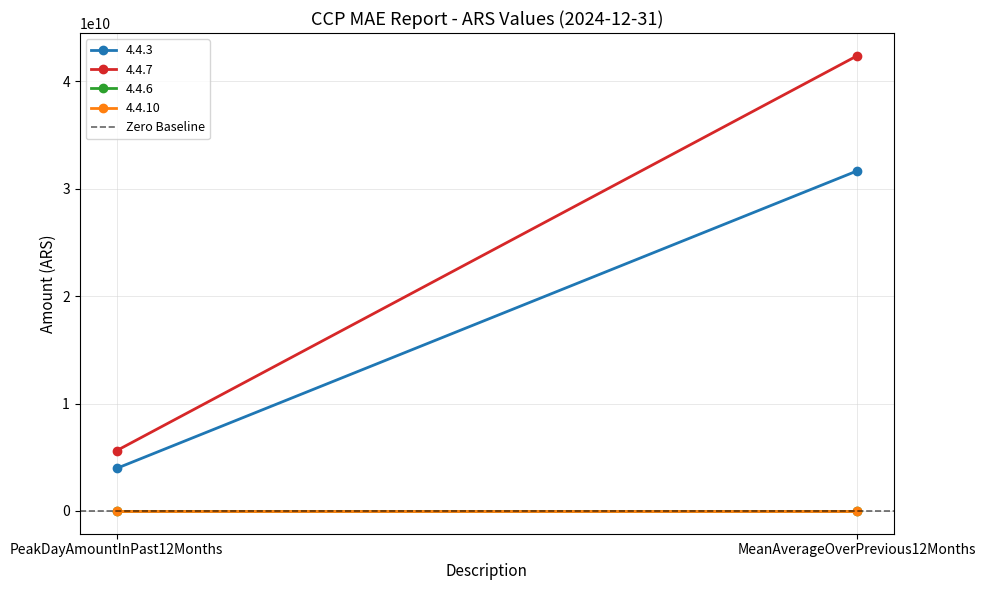

What are all the series names shown in the legend?

4.4.3, 4.4.7, 4.4.6, 4.4.10